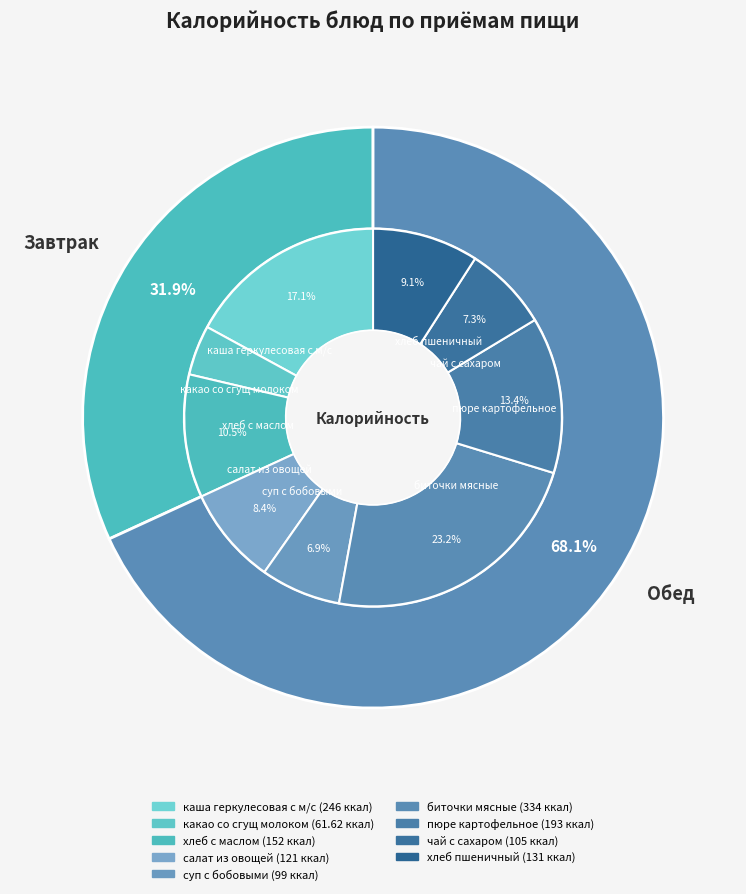

Rank the categories by value from highest to lowest.

биточки мясные, каша геркулесовая с м/с, пюре картофельное, хлеб с маслом, хлеб пшеничный, салат из овощей, чай с сахаром, суп с бобовыми, какао со сгущ молоком